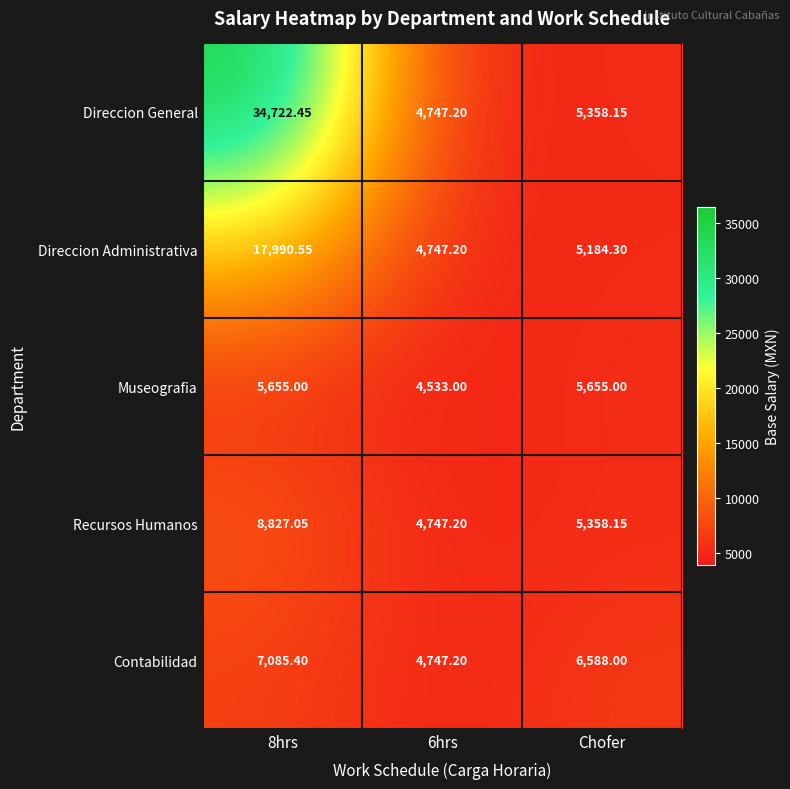

Is the value of Recursos Humanos at 6hrs greater than the value of Museografia at 8hrs?

No